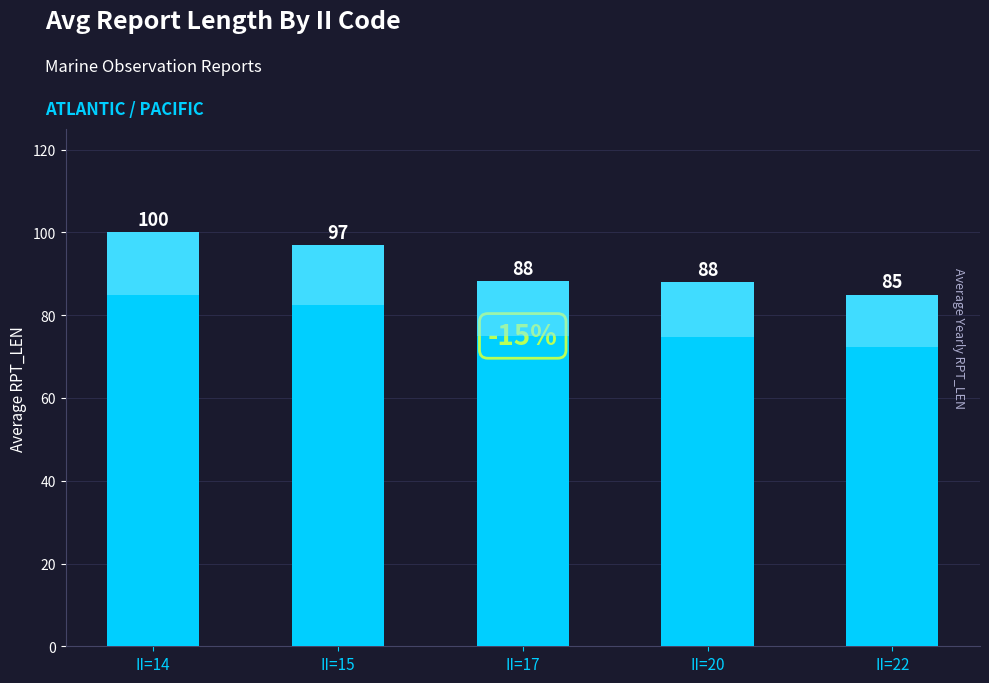

What is the value of the 4th bar from the left?

88.0